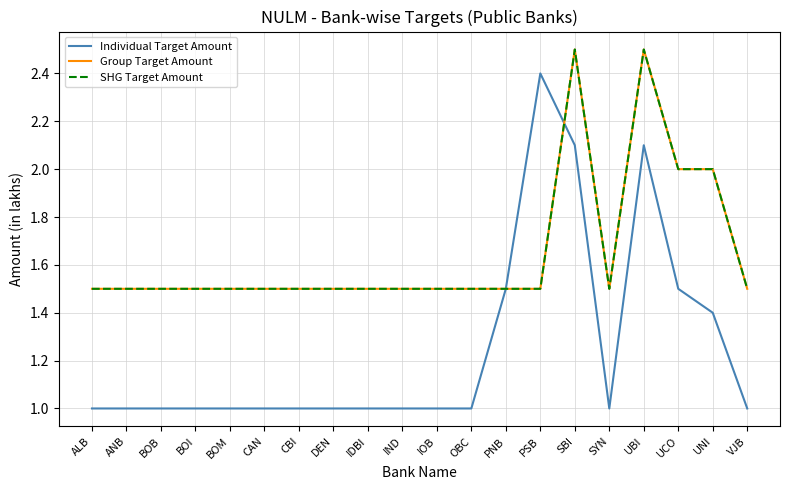

What is the sum of all Individual Target Amount values?

25.0